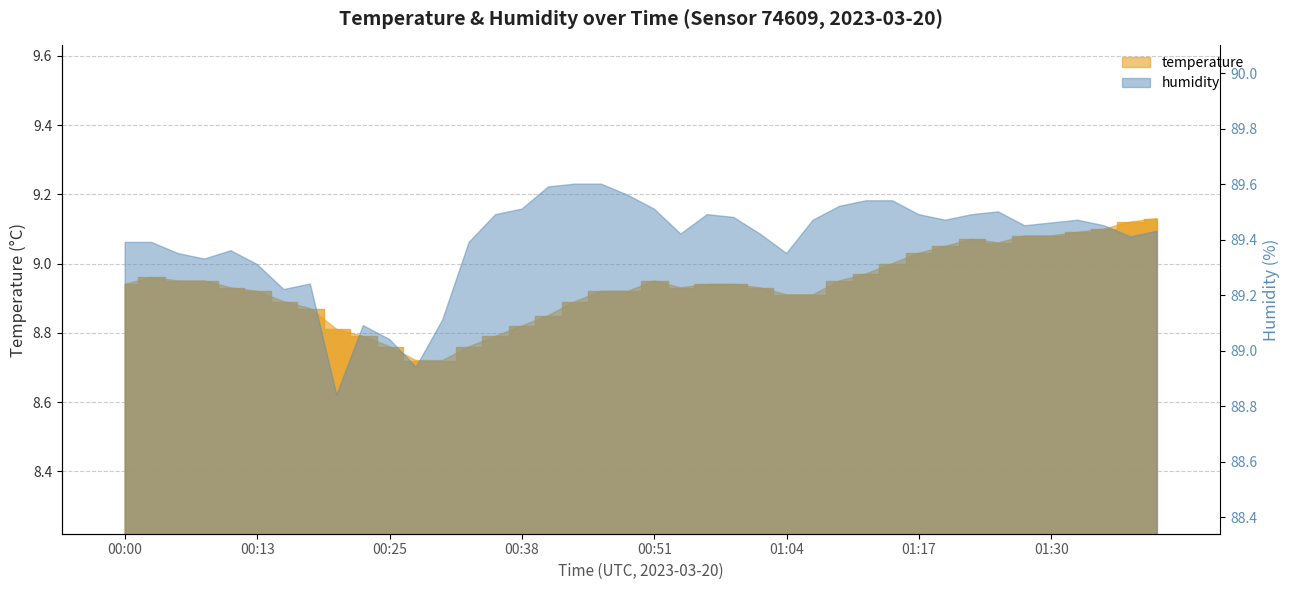

What is the value of the 16th bar from the left?

8.8